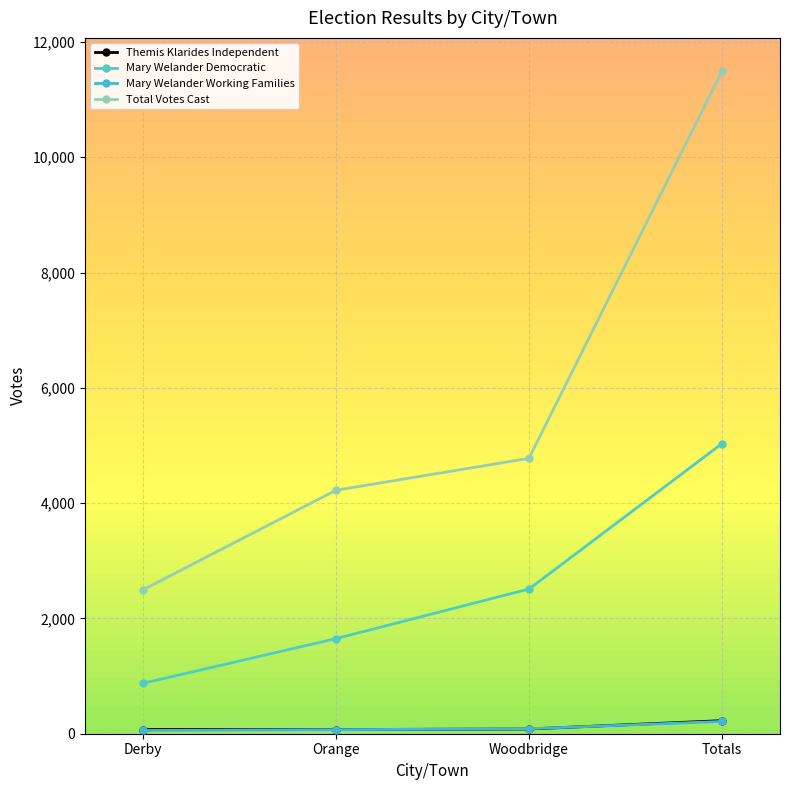

How many lines are shown in the chart?

4